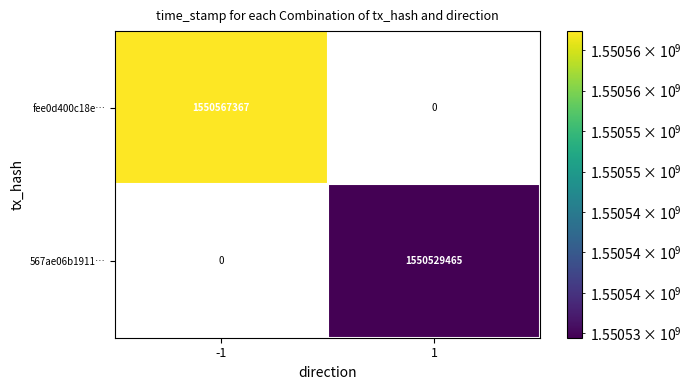

True or false: 567ae06b1911… has a value of 2123531079 at 1.

False